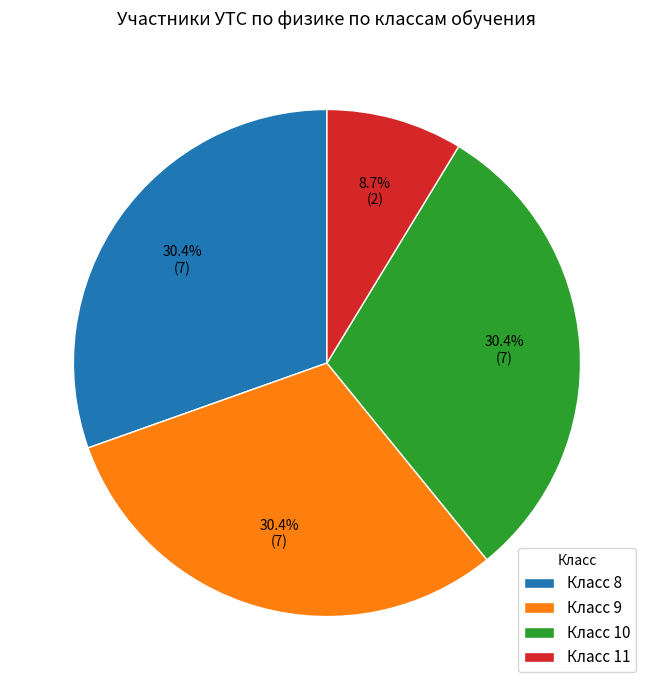

Which slice is the smallest?

Класс 11